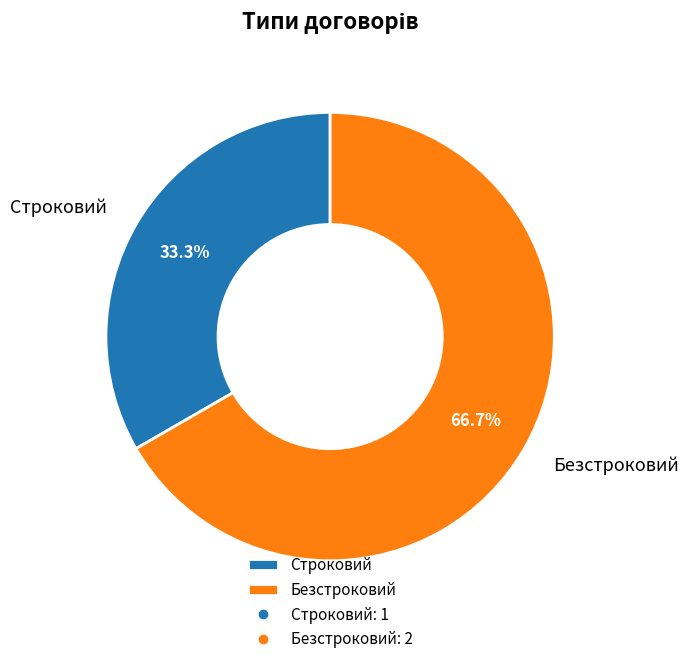

To the nearest percent, what is the average slice percentage?

50%